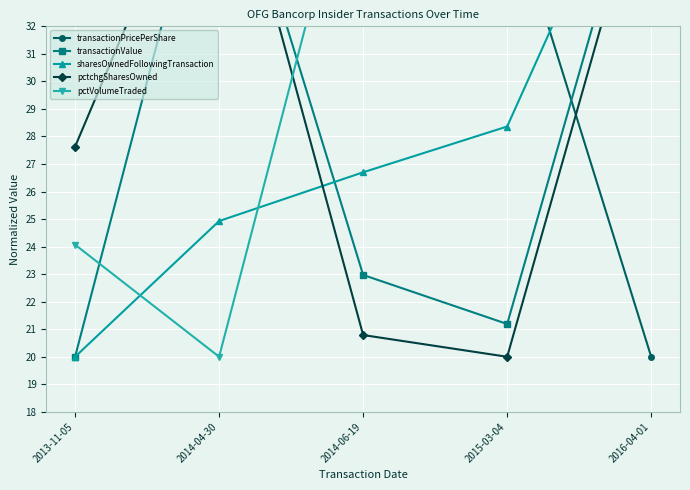

Between 2015-03-04 and 2016-04-01, which series saw the biggest shift?

pctchgSharesOwned